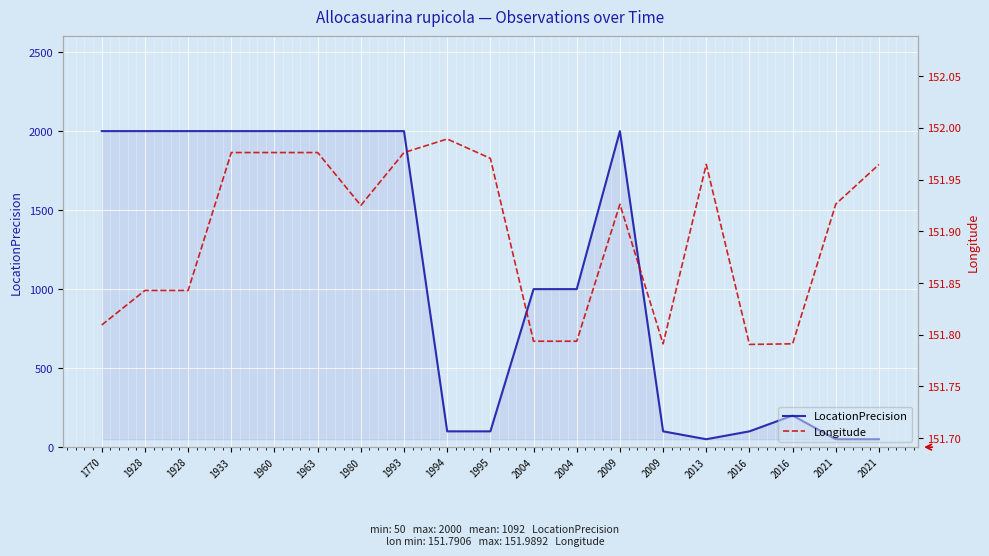

What is the minimum value shown in the chart?

50.0